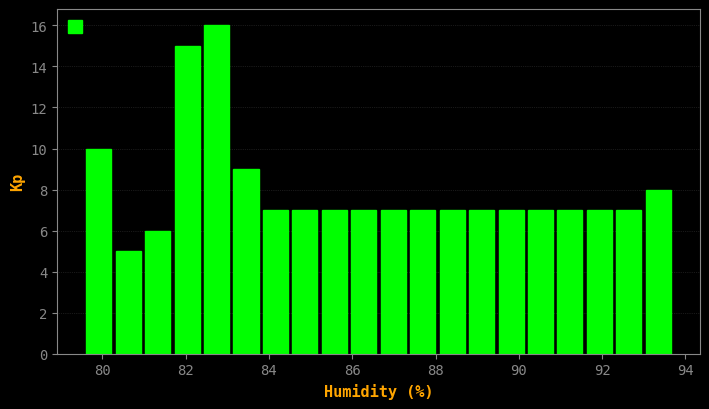

Read against the x-axis, roughly where is the centre of the tallest bar?

82.8